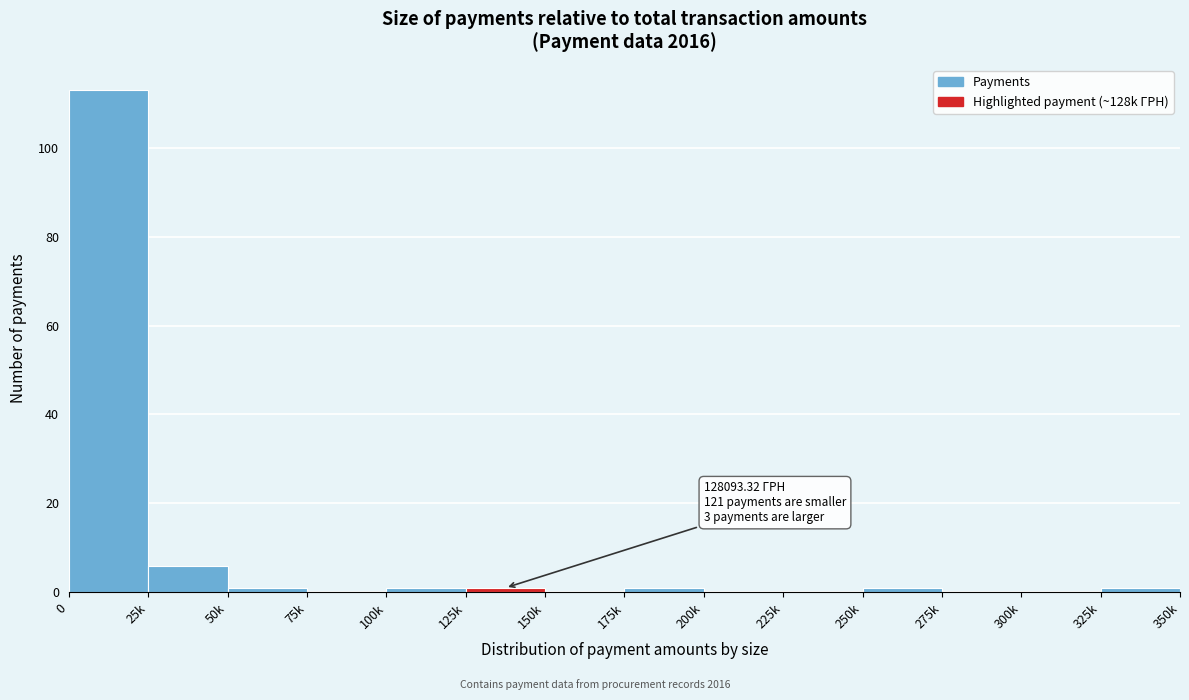

Reading left to right, transcribe all the data shown in this chart.

0=113	25k=6	50k=1	75k=0	100k=1	125k=1	150k=0	175k=1	200k=0	225k=0	250k=1	275k=0	300k=0	325k=1